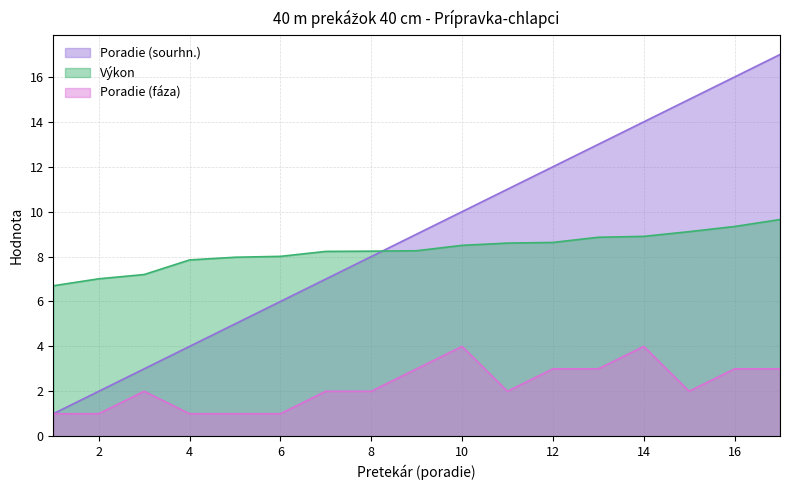

Reading left to right, extract all data points from this chart.

Poradie (sourhn.): 1.0	2.0	3.0	4.0	5.0	6.0	7.0	8.0	9.0	10.0	11.0	12.0	13.0	14.0	15.0	16.0	17.0
Výkon: 6.7	7.0	7.2	7.8	8.0	8.0	8.2	8.2	8.3	8.5	8.6	8.6	8.9	8.9	9.1	9.3	9.7
Poradie (fáza): 1.0	1.0	2.0	1.0	1.0	1.0	2.0	2.0	3.0	4.0	2.0	3.0	3.0	4.0	2.0	3.0	3.0